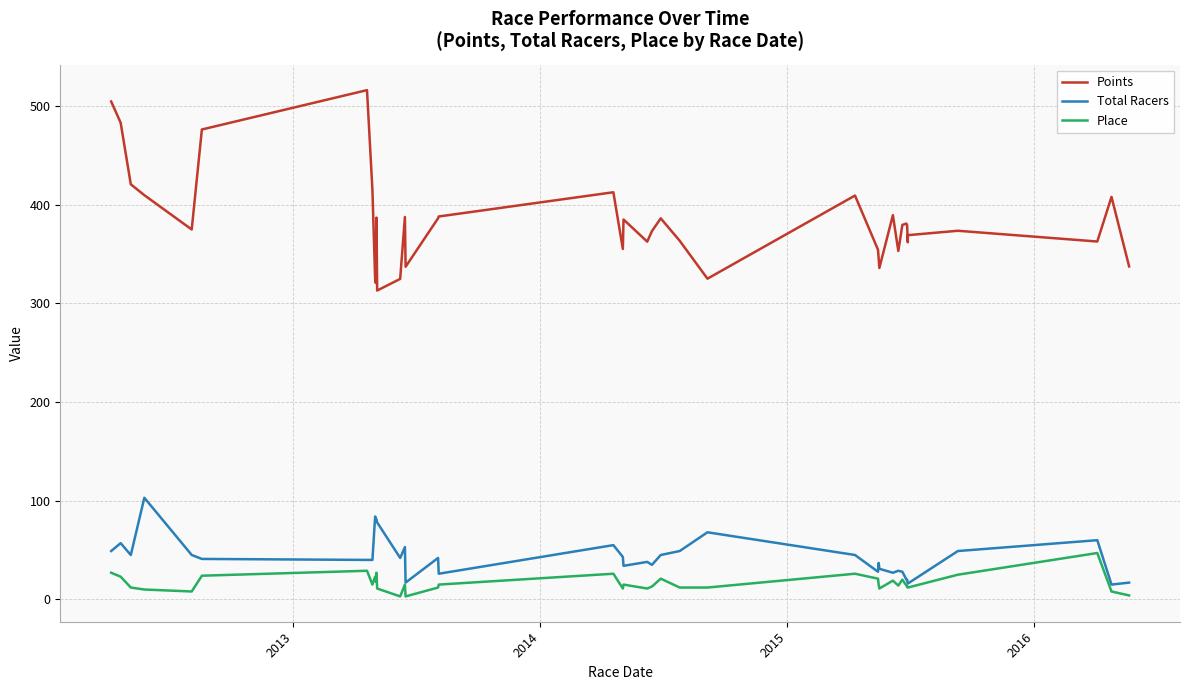

What are all the series names shown in the legend?

Points, Total Racers, Place